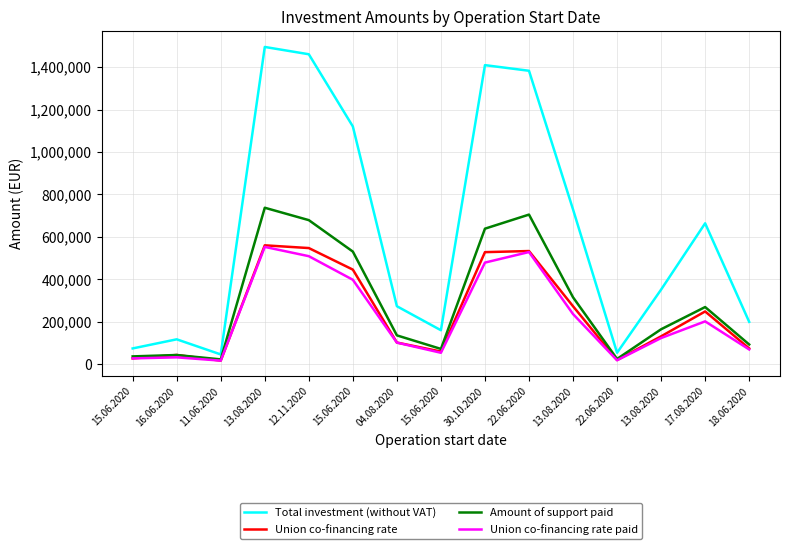

Reading right to left, transcribe all the data shown in this chart.

Total investment (without VAT): 18.06.2020=200210.1	17.08.2020=664157.7	13.08.2020=351968.3	22.06.2020=54507.6	13.08.2020=729507.6	22.06.2020=1382450.0	30.10.2020=1408996.7	15.06.2020=160624.3	04.08.2020=273678.4	15.06.2020=1120220.8	12.11.2020=1460243.2	13.08.2020=1494614.2	11.06.2020=46664.1	16.06.2020=117826.1	15.06.2020=74921.6
Union co-financing rate: 18.06.2020=75078.8	17.08.2020=249059.1	13.08.2020=131988.1	22.06.2020=20440.4	13.08.2020=273565.3	22.06.2020=533583.8	30.10.2020=528373.8	15.06.2020=60234.1	04.08.2020=102629.4	15.06.2020=446079.5	12.11.2020=547591.2	13.08.2020=560480.3	11.06.2020=17499.0	16.06.2020=44184.8	15.06.2020=28095.6
Amount of support paid: 18.06.2020=93447.6	17.08.2020=269816.2	13.08.2020=165164.8	22.06.2020=25472.0	13.08.2020=315719.2	22.06.2020=705179.0	30.10.2020=638854.8	15.06.2020=72629.6	04.08.2020=136407.3	15.06.2020=530981.9	12.11.2020=679077.9	13.08.2020=737454.7	11.06.2020=23332.0	16.06.2020=43923.4	15.06.2020=37455.8
Union co-financing rate paid: 18.06.2020=70085.7	17.08.2020=202362.1	13.08.2020=123873.6	22.06.2020=19104.0	13.08.2020=236789.4	22.06.2020=528884.2	30.10.2020=479141.1	15.06.2020=54472.2	04.08.2020=102305.4	15.06.2020=398236.4	12.11.2020=509308.4	13.08.2020=553091.0	11.06.2020=17499.0	16.06.2020=32942.5	15.06.2020=28091.9